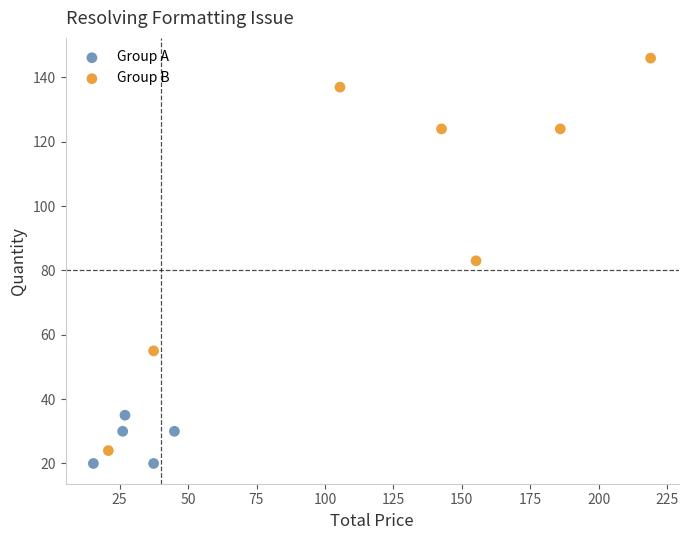

What are all the series names shown in the legend?

Group A, Group B